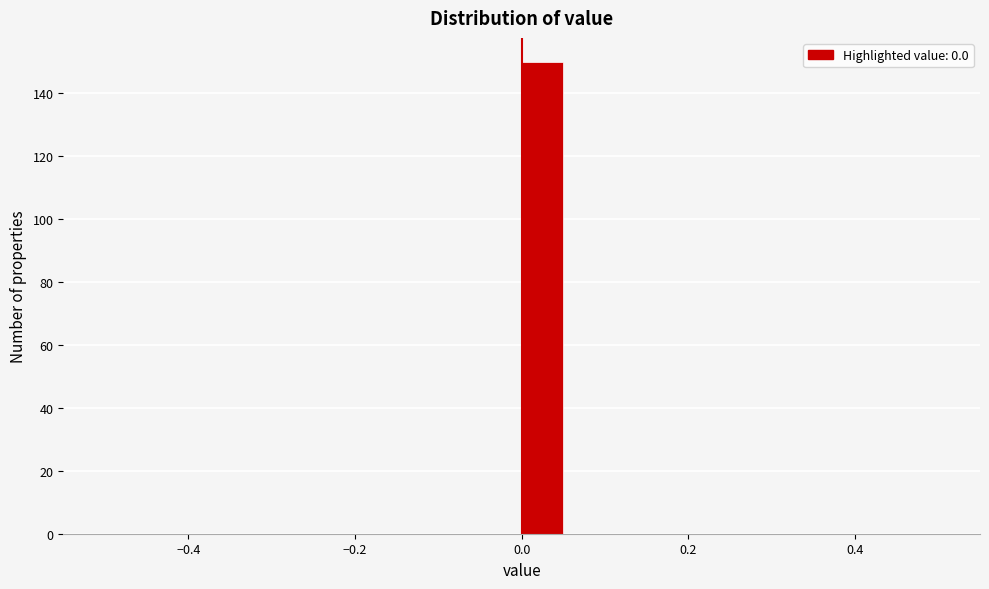

Read against the x-axis, roughly where is the centre of the tallest bar?

0.02